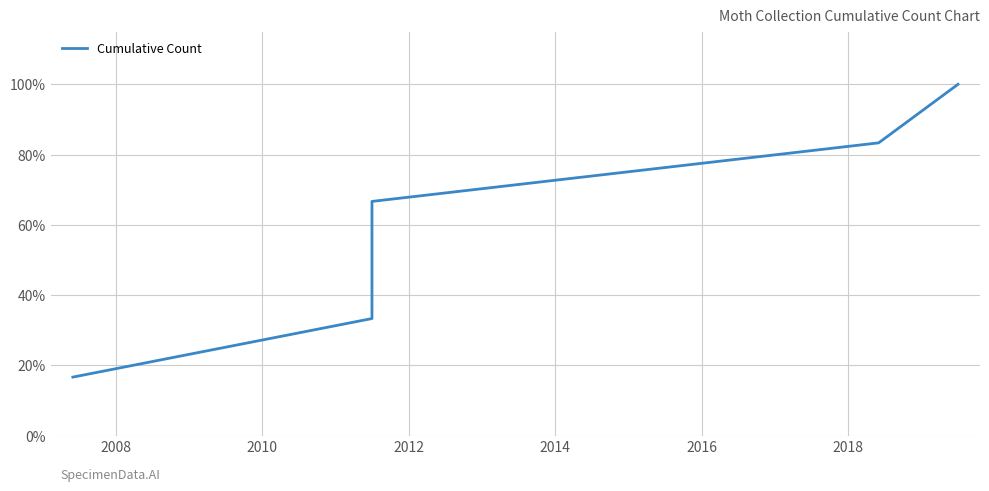

What is the minimum value shown in the chart?

16.7